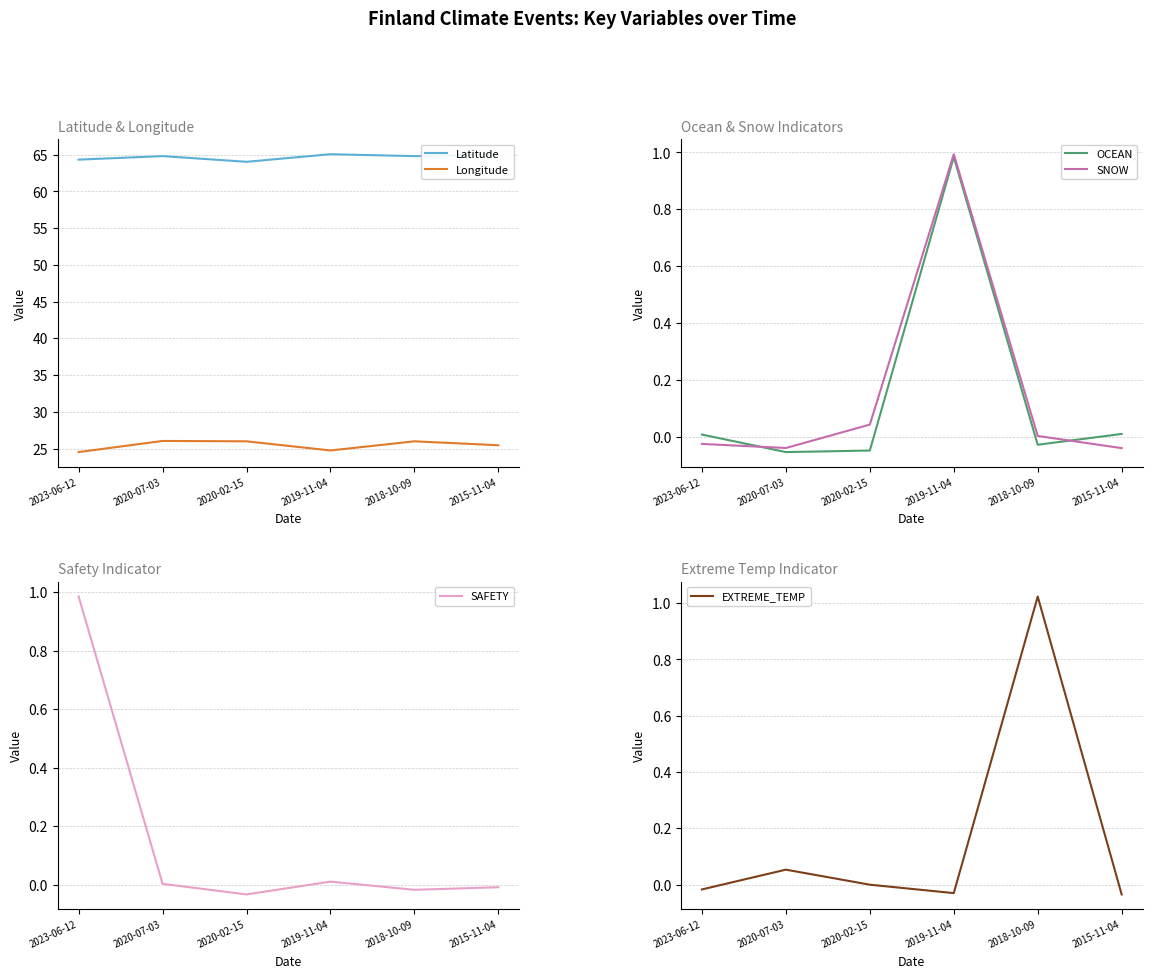

Count the number of categories in the chart.

6